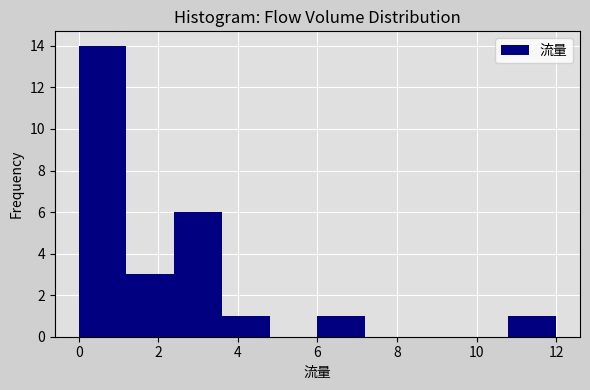

Over which range of the x-axis is the bar tallest?

0.0 to 1.2